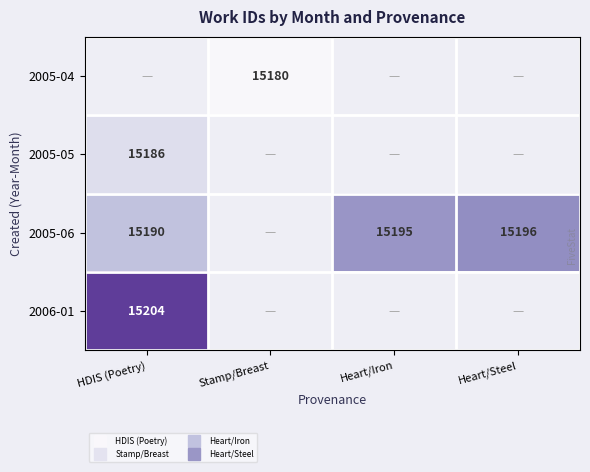

What is the maximum value for 2005-06?

15196.0